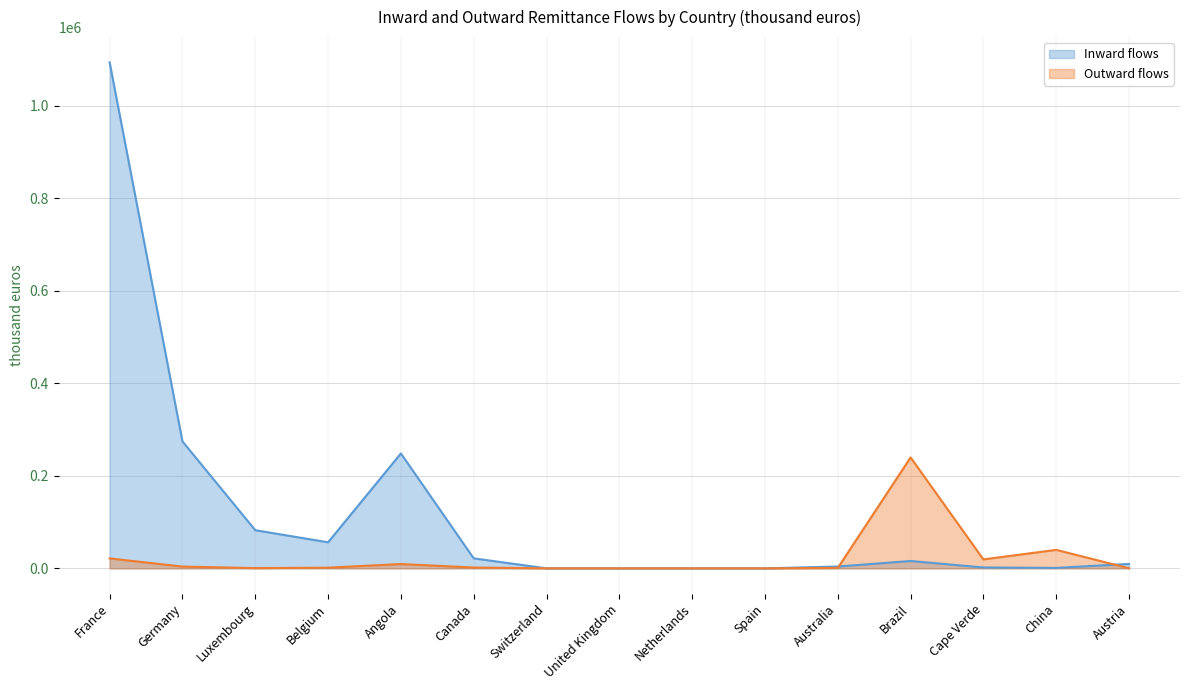

List the series in order of their peak value, highest first.

Inward flows, Outward flows